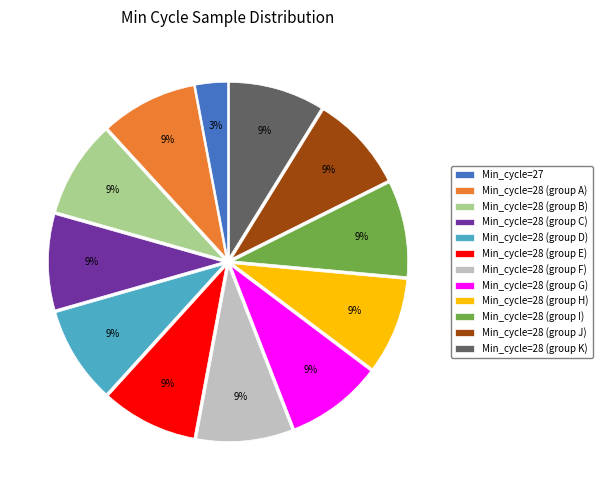

Do Min_cycle=28 (group B) and Min_cycle=28 (group G) together represent more than half of the pie?

No